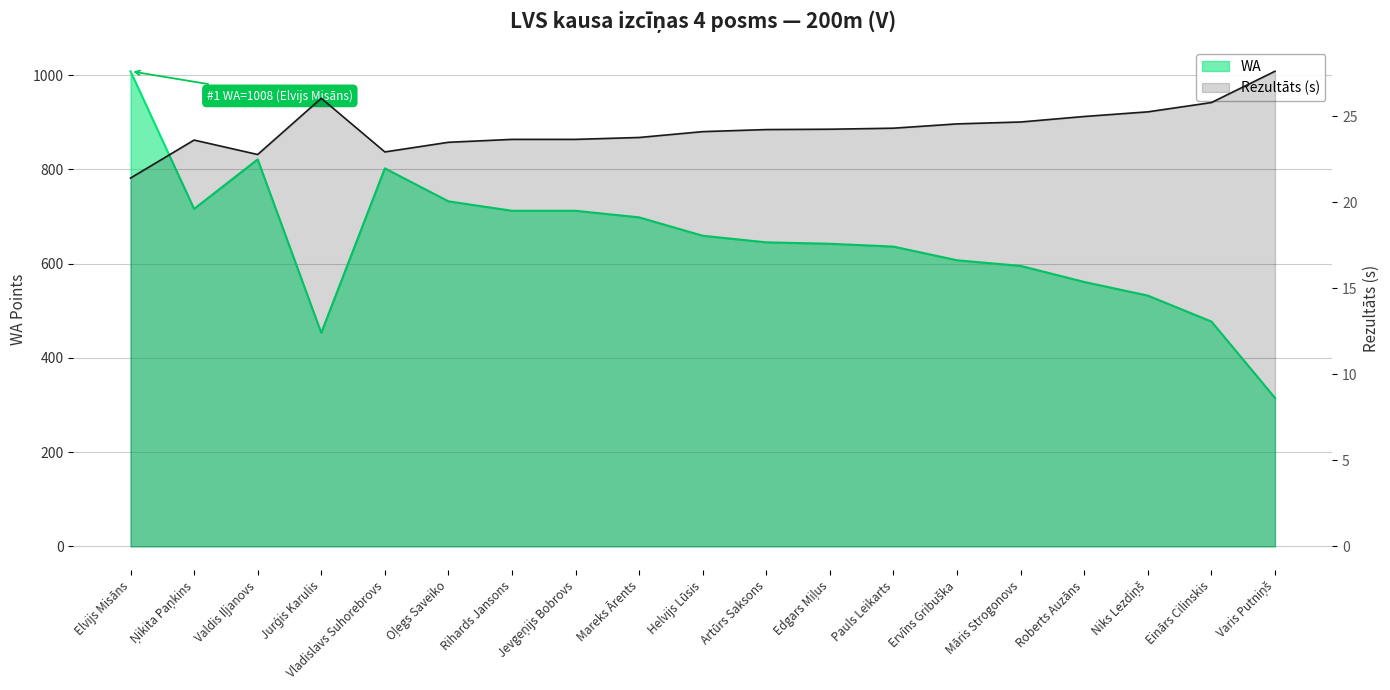

The value of WA at Ervīns Gribuška is 607.0. True or false?

True